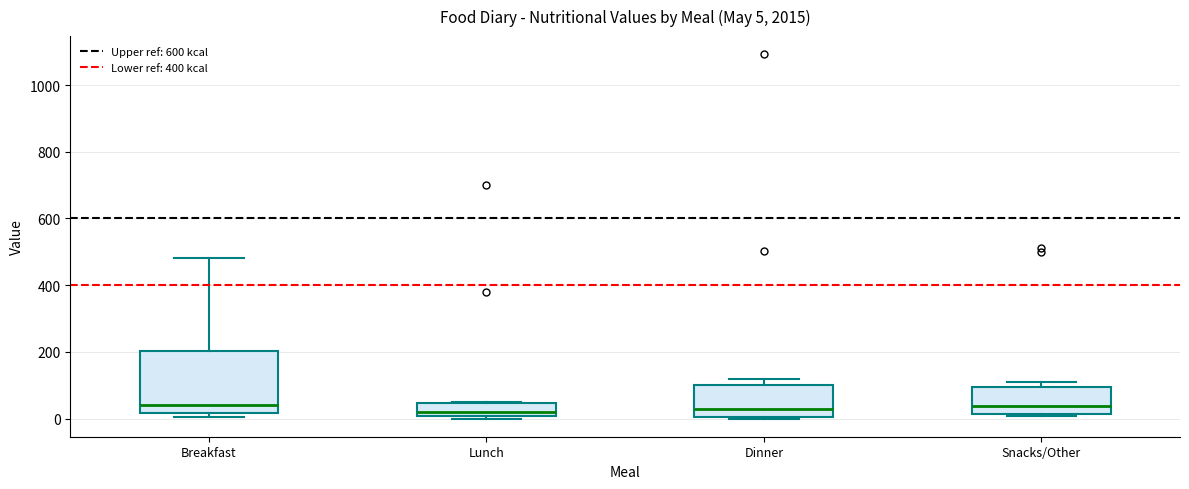

Comparing the boxes themselves (not the whiskers), which one is the tallest?

Breakfast